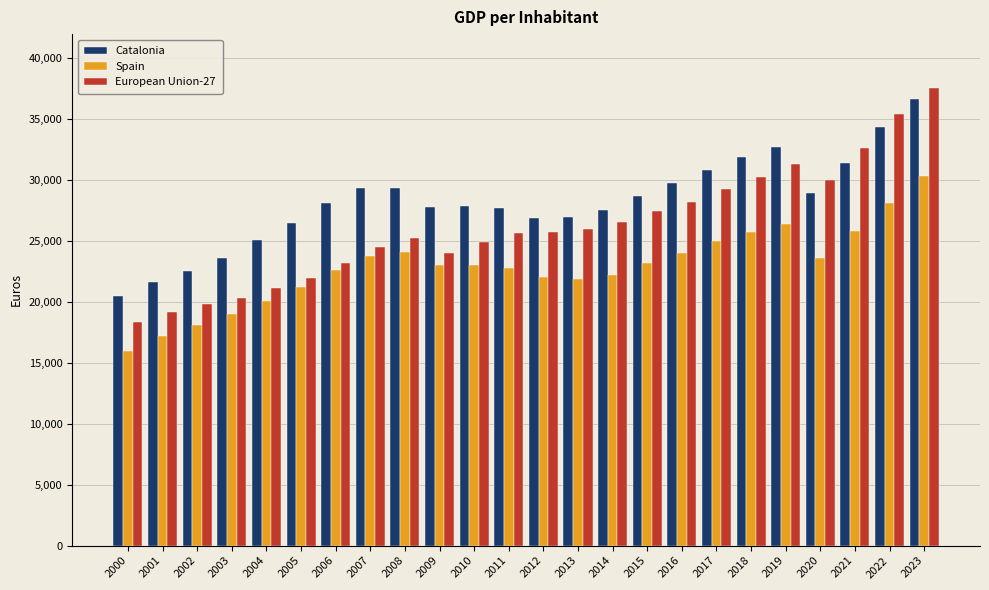

How many bars are there in total?

72